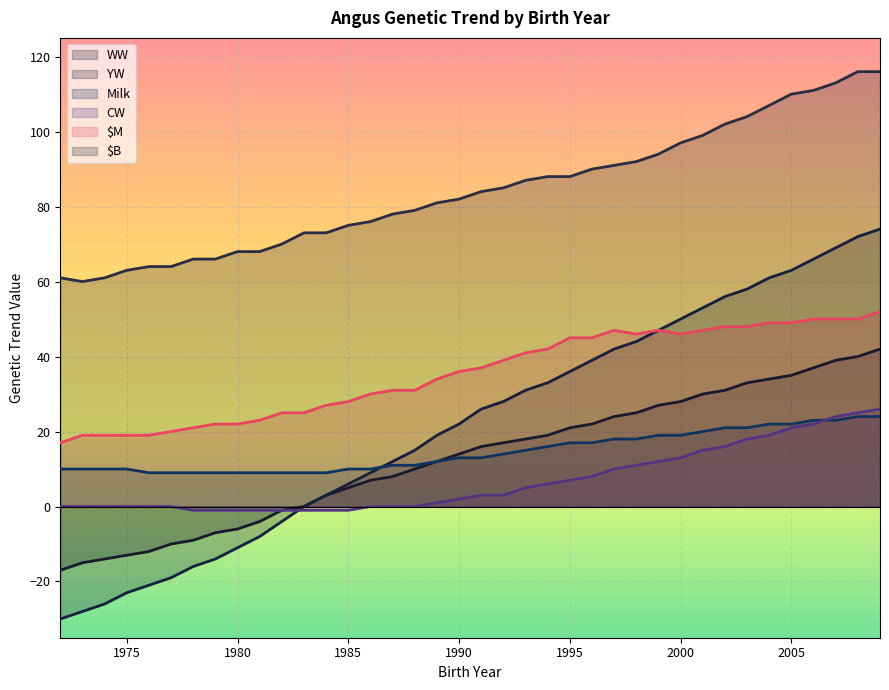

What is the value of the $M point at the 13th from the left?

27